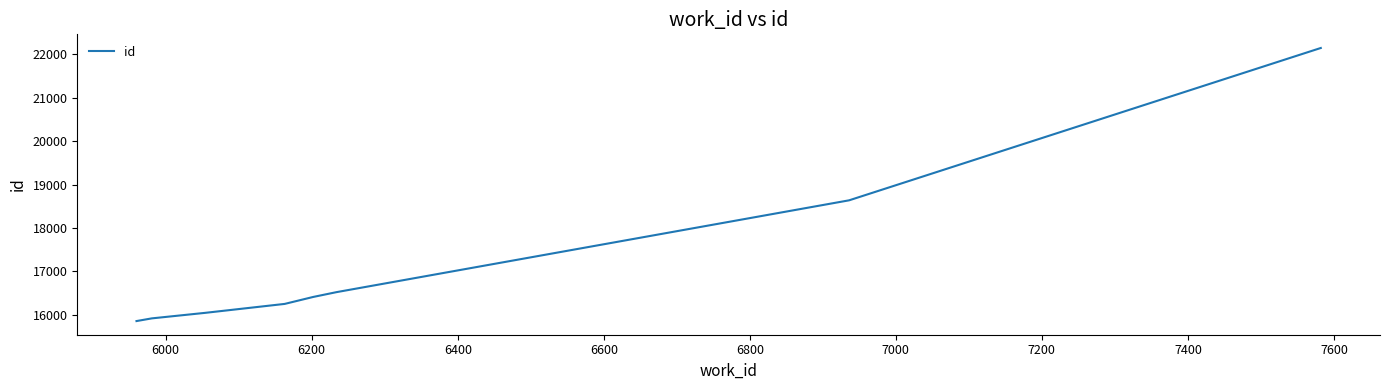

How many categories are shown in the chart?

8